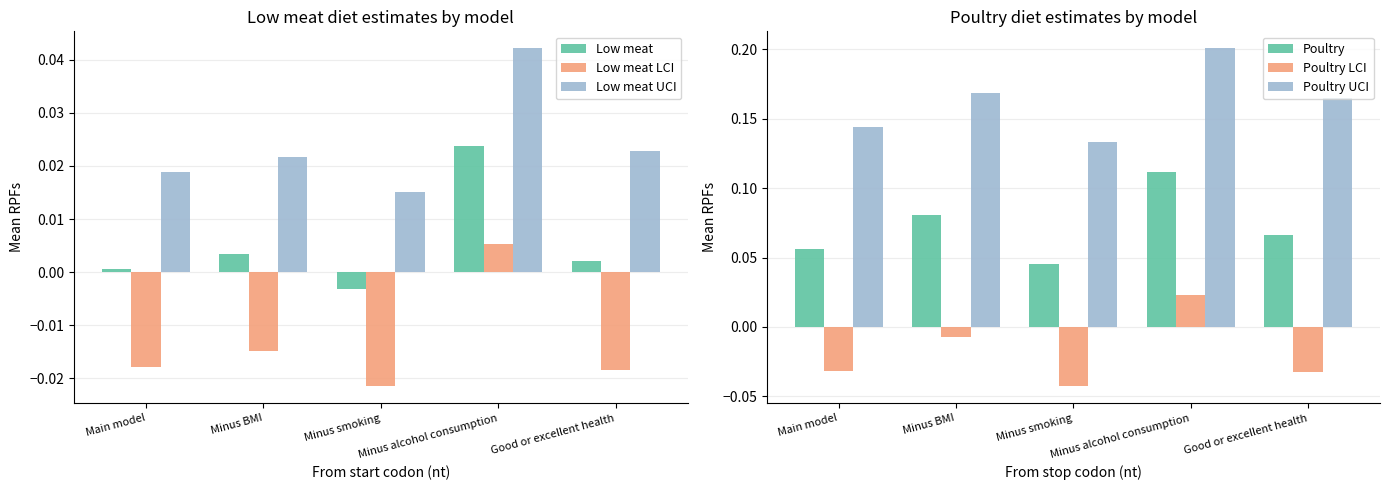

The value of Poultry at Minus BMI is 0.0. True or false?

False